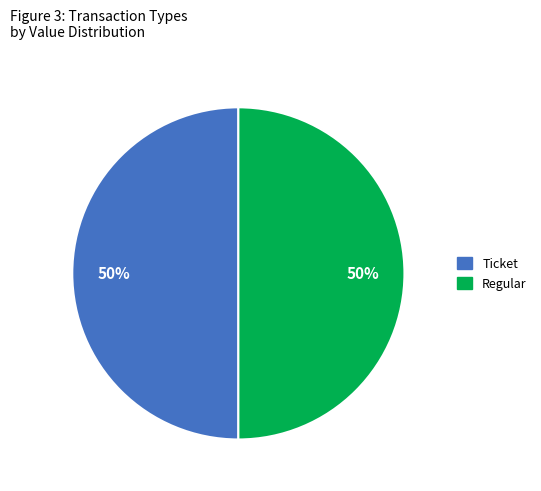

How many slices are in this pie chart?

2